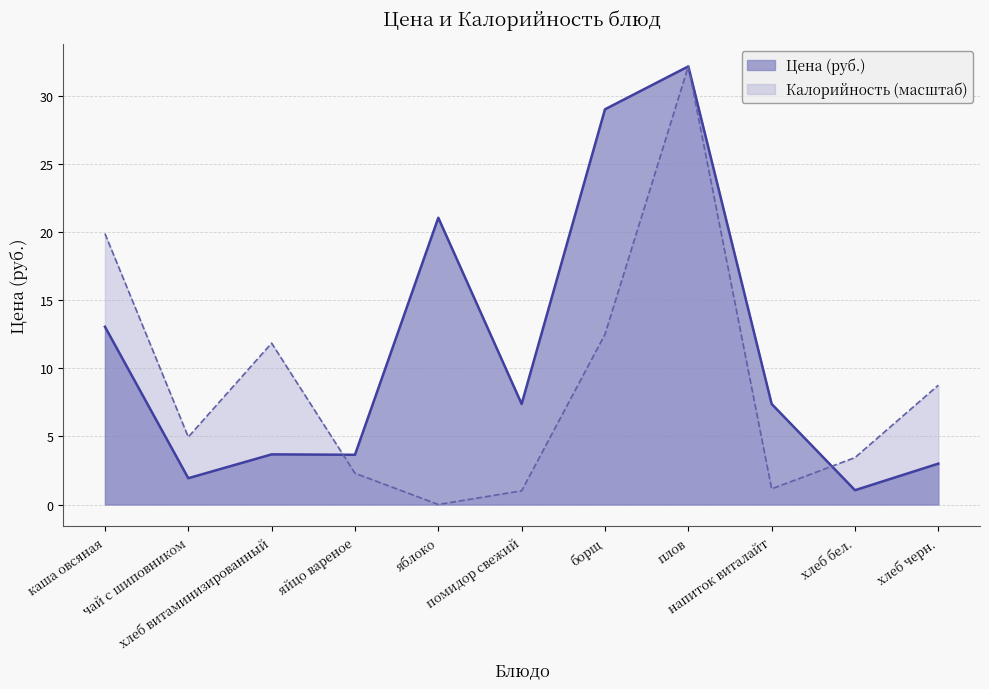

Rank the series by their maximum value, from lowest to highest.

Цена, Калорийность